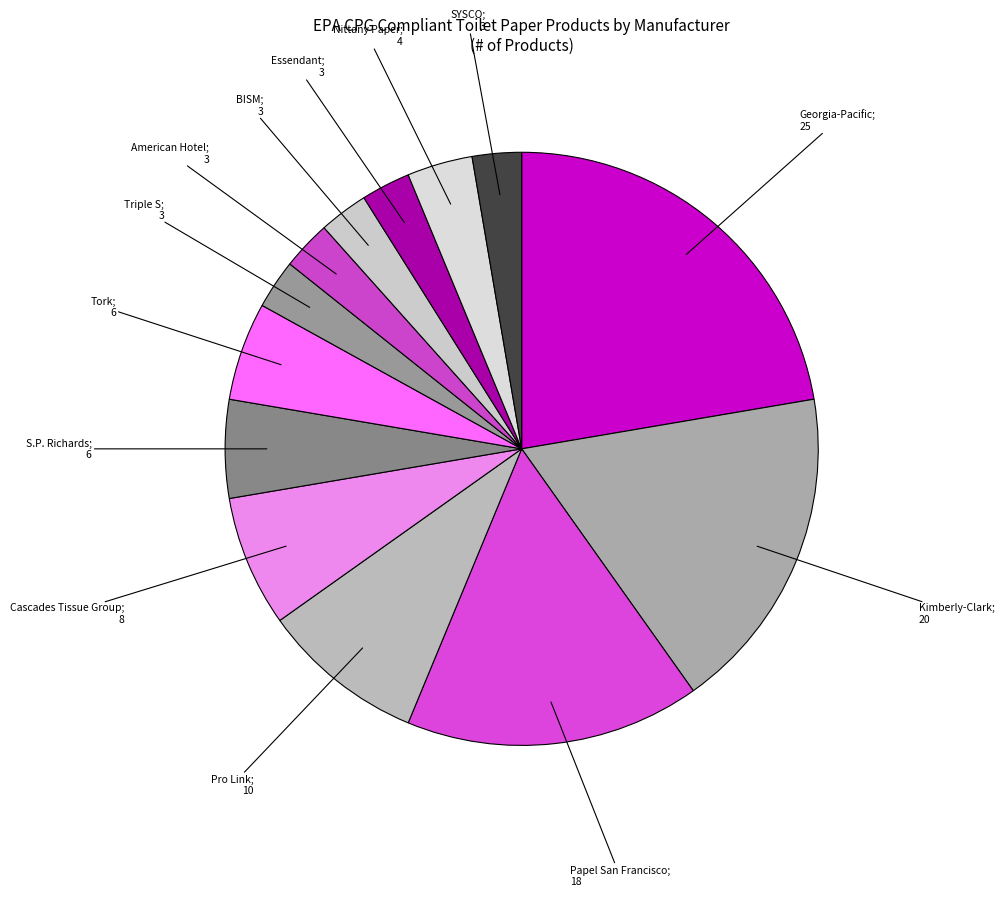

How many segments does this pie chart have?

13